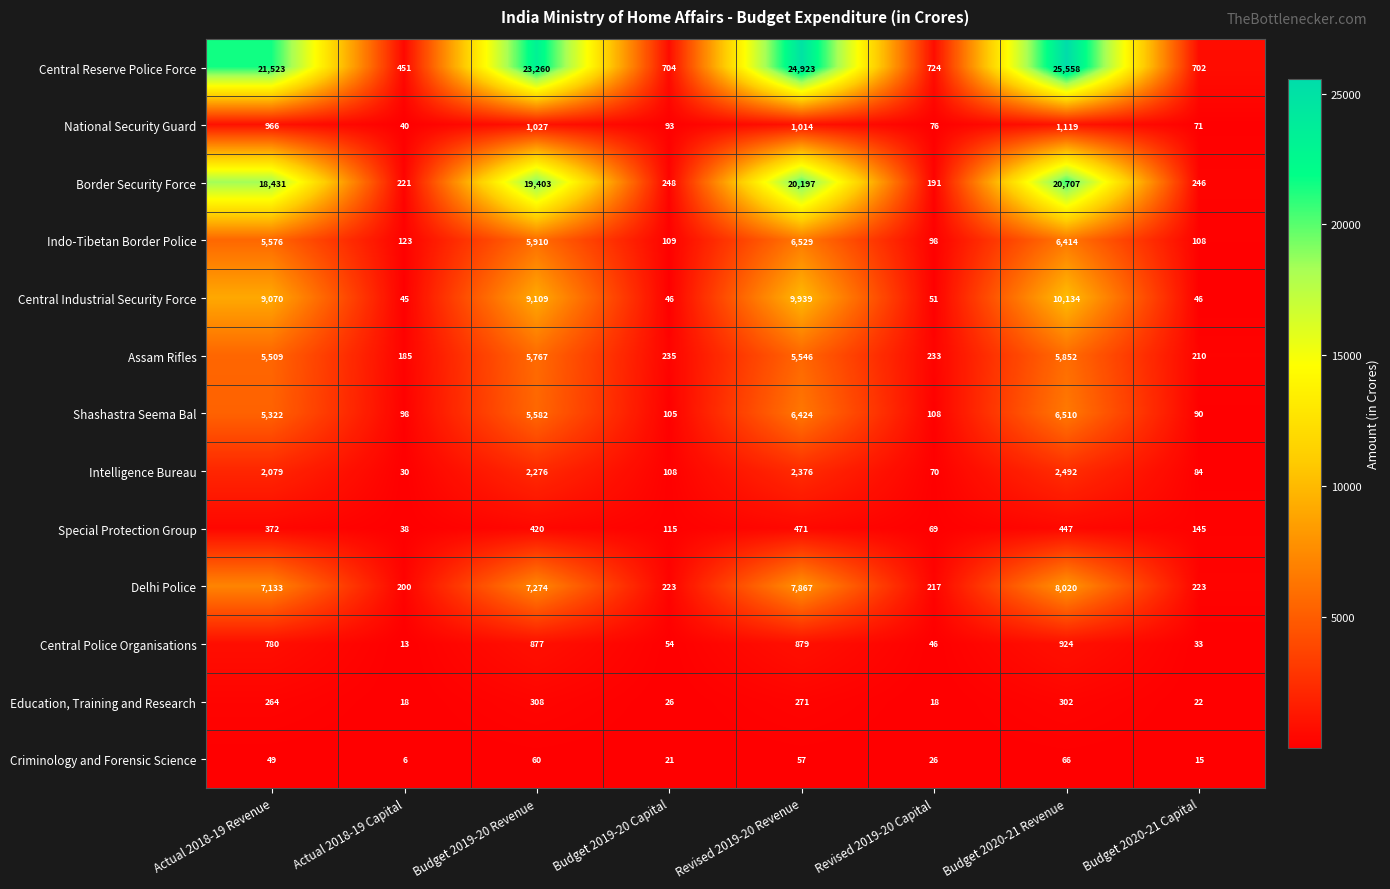

At Budget 2020-21 Capital, list the series in order from smallest to largest.

Criminology and Forensic Science, Education, Training and Research, Central Police Organisations, Central Industrial Security Force, National Security Guard, Intelligence Bureau, Shashastra Seema Bal, Indo-Tibetan Border Police, Special Protection Group, Assam Rifles, Delhi Police, Border Security Force, Central Reserve Police Force